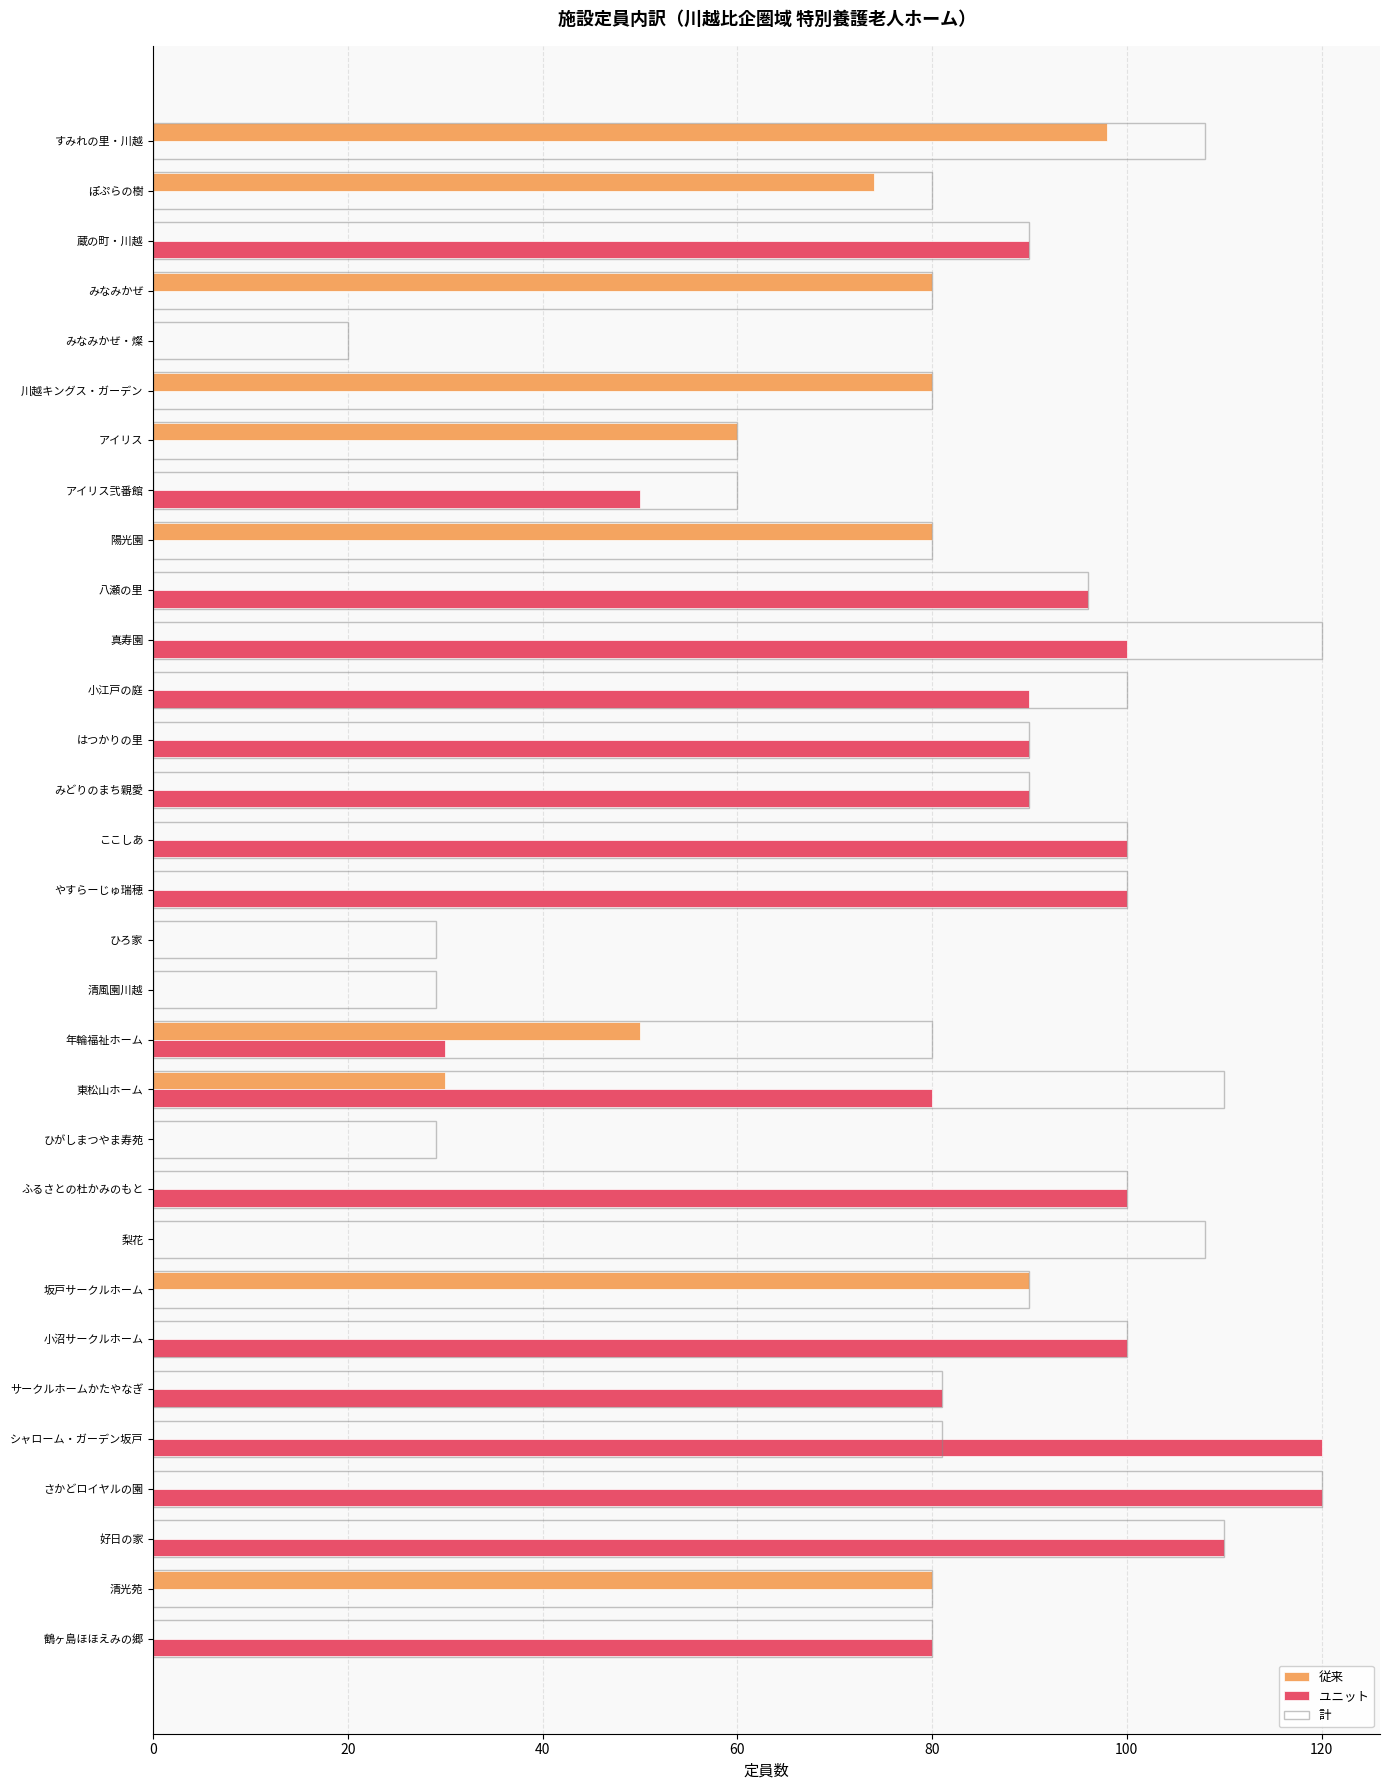

What is the total value across all series at 八瀬の里?

192